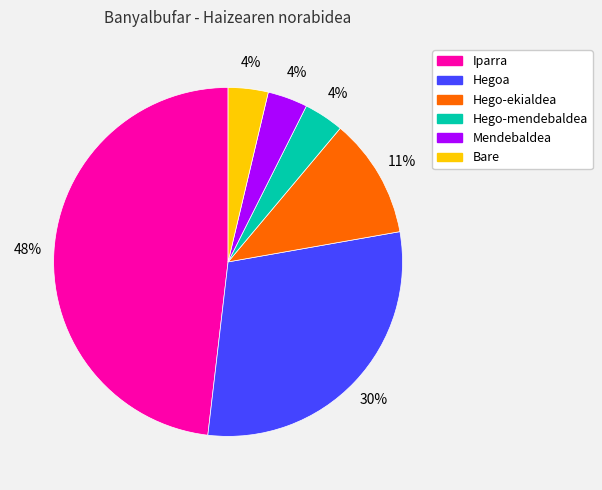

What percentage is the Bare slice, to the nearest percent?

4%